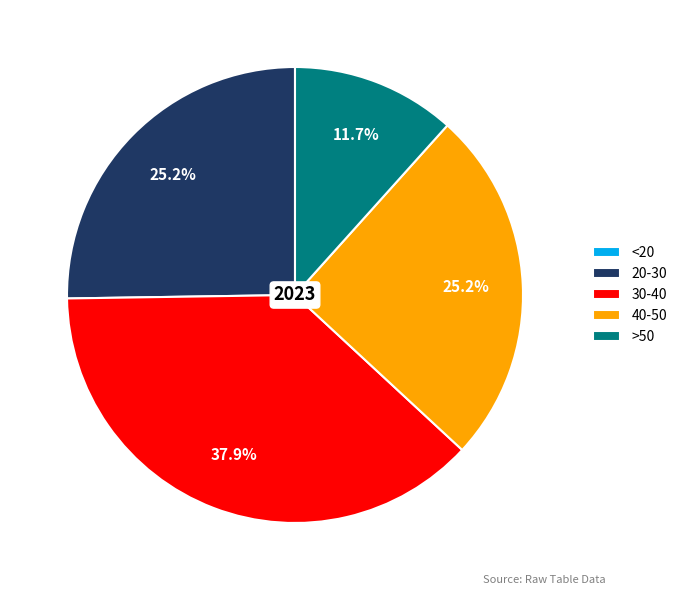

What is the largest slice in the pie chart?

30-40